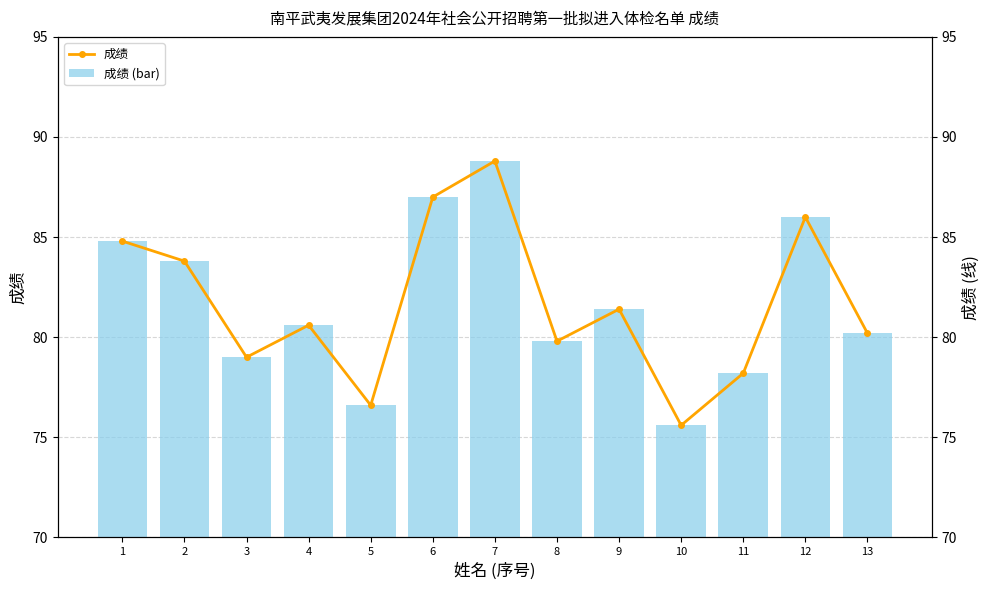

Reading right to left, list all the values displayed in this chart.

成绩 (bar): 80.2	86.0	78.2	75.6	81.4	79.8	88.8	87.0	76.6	80.6	79.0	83.8	84.8
成绩: 80.2	86.0	78.2	75.6	81.4	79.8	88.8	87.0	76.6	80.6	79.0	83.8	84.8